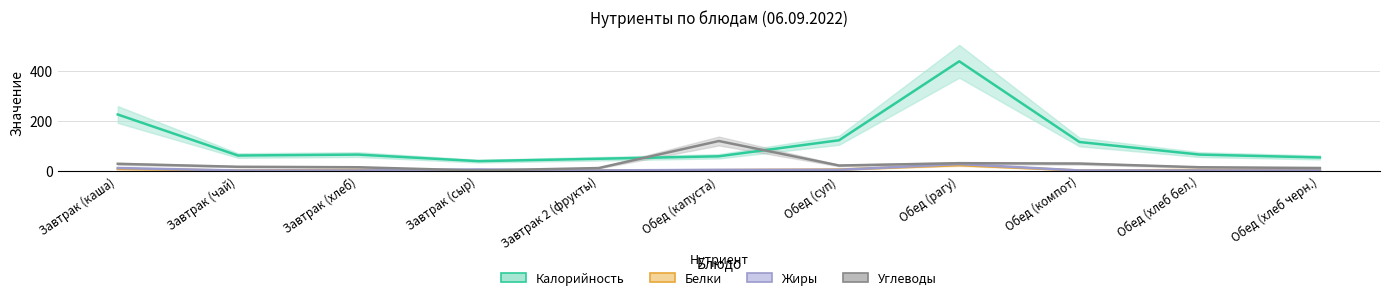

How many lines are shown in the chart?

4